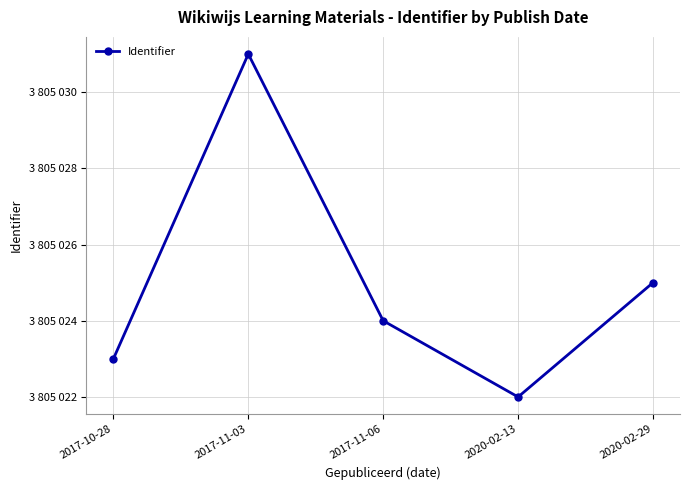

Rank the categories by value from highest to lowest.

2017-11-03, 2020-02-29, 2017-11-06, 2017-10-28, 2020-02-13